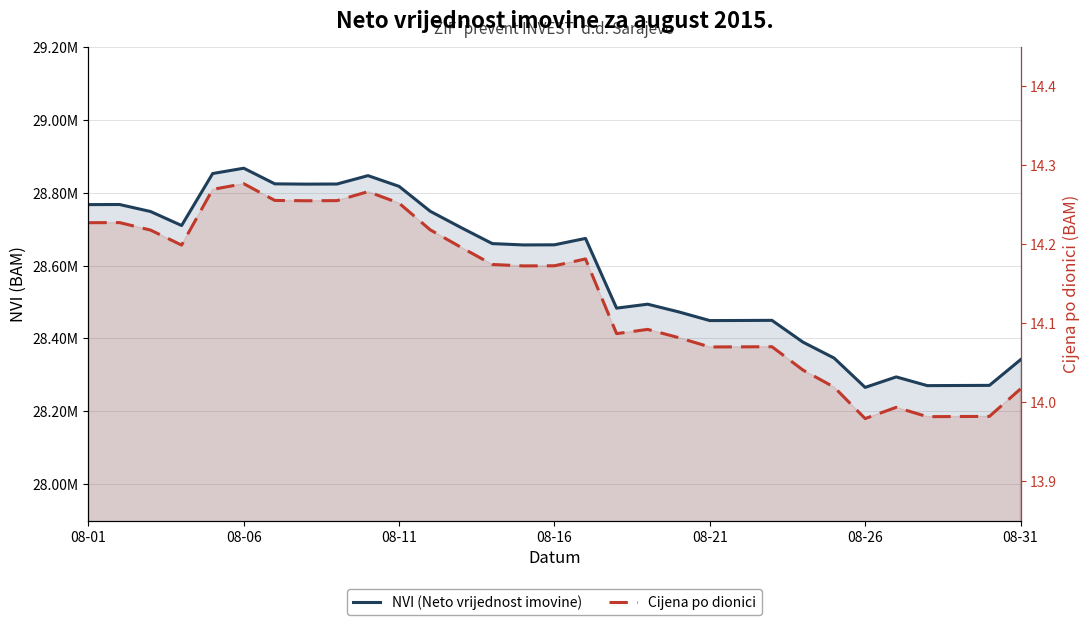

What is the difference between the maximum and second lowest values in the NVI (Neto vrijednost imovine) series?

596683.3